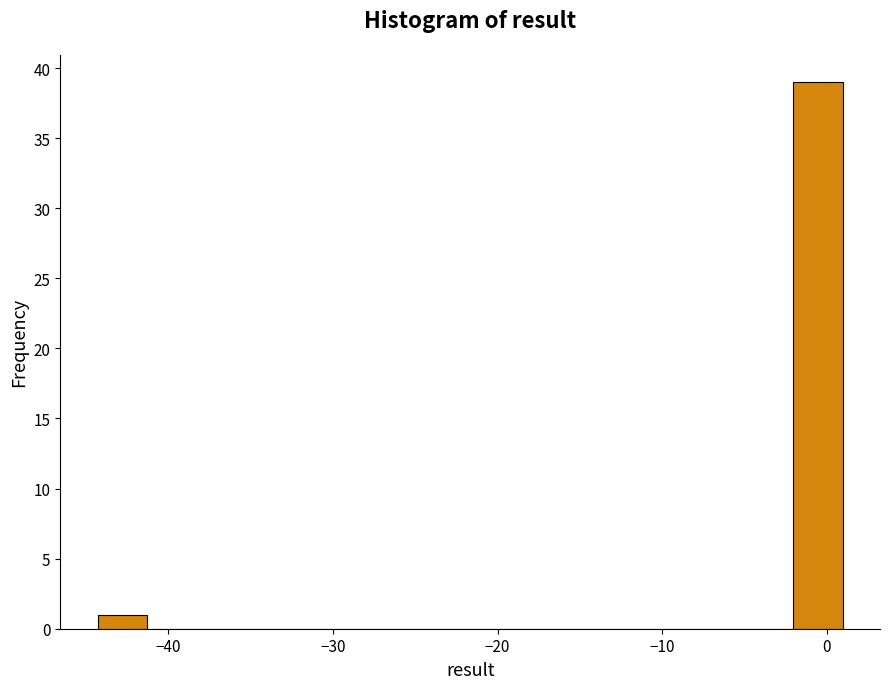

Around what value on the x-axis is the tallest bar? Give the approximate position of its centre, as read against the axis.

-1